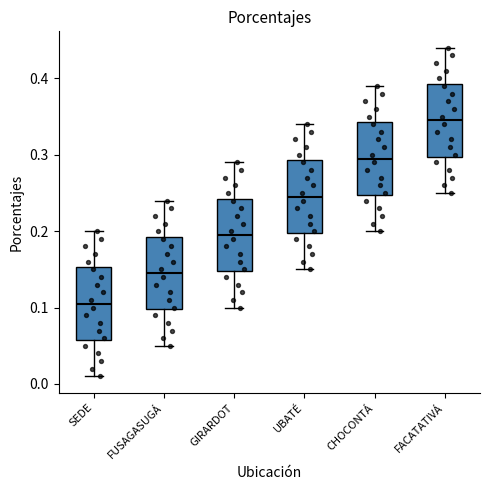

Reading left to right, transcribe this box plot: for each box, give where its median line is, the range the box spans, and where its two whiskers end, as read against the y-axis. The values are not printed on the chart, so give them approximately, as read against the axis.

SEDE: median 0.11, box 0.06 to 0.15, whiskers 0.01 to 0.20
FUSAGASUGÁ: median 0.15, box 0.10 to 0.19, whiskers 0.05 to 0.24
GIRARDOT: median 0.20, box 0.15 to 0.24, whiskers 0.10 to 0.29
UBATÉ: median 0.25, box 0.20 to 0.29, whiskers 0.15 to 0.34
CHOCONTÁ: median 0.30, box 0.25 to 0.34, whiskers 0.20 to 0.39
FACATATIVÁ: median 0.35, box 0.30 to 0.39, whiskers 0.25 to 0.44